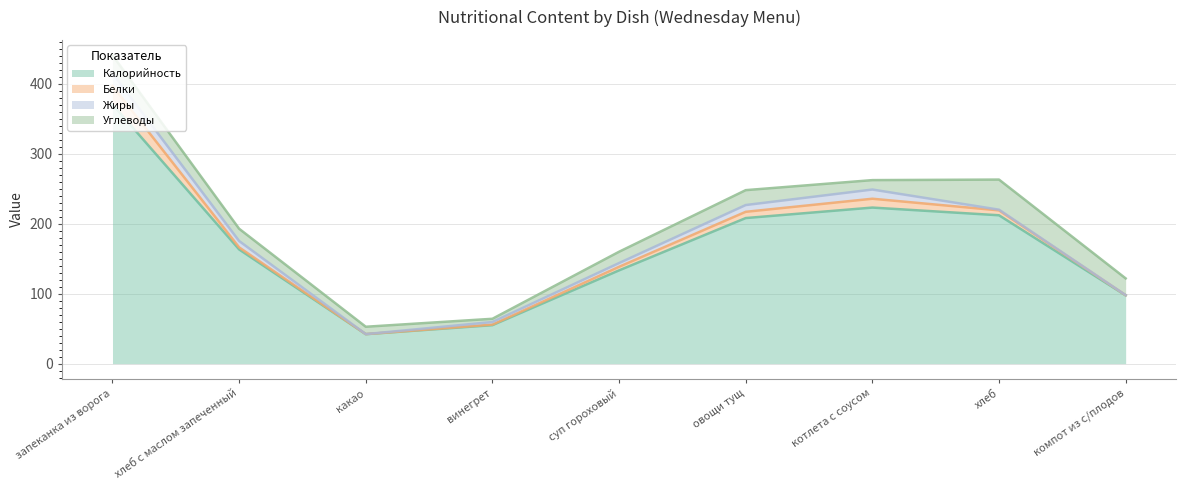

Between суп гороховый and винегрет, which is larger?

суп гороховый